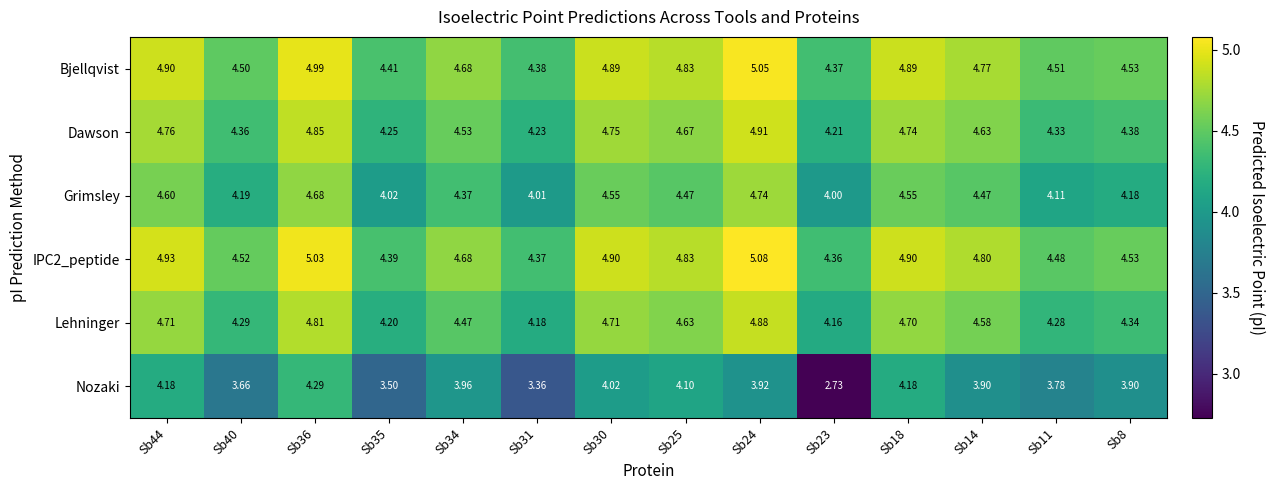

Rank the series at Sb30 from lowest to highest value.

Nozaki, Grimsley, Lehninger, Dawson, Bjellqvist, IPC2_peptide